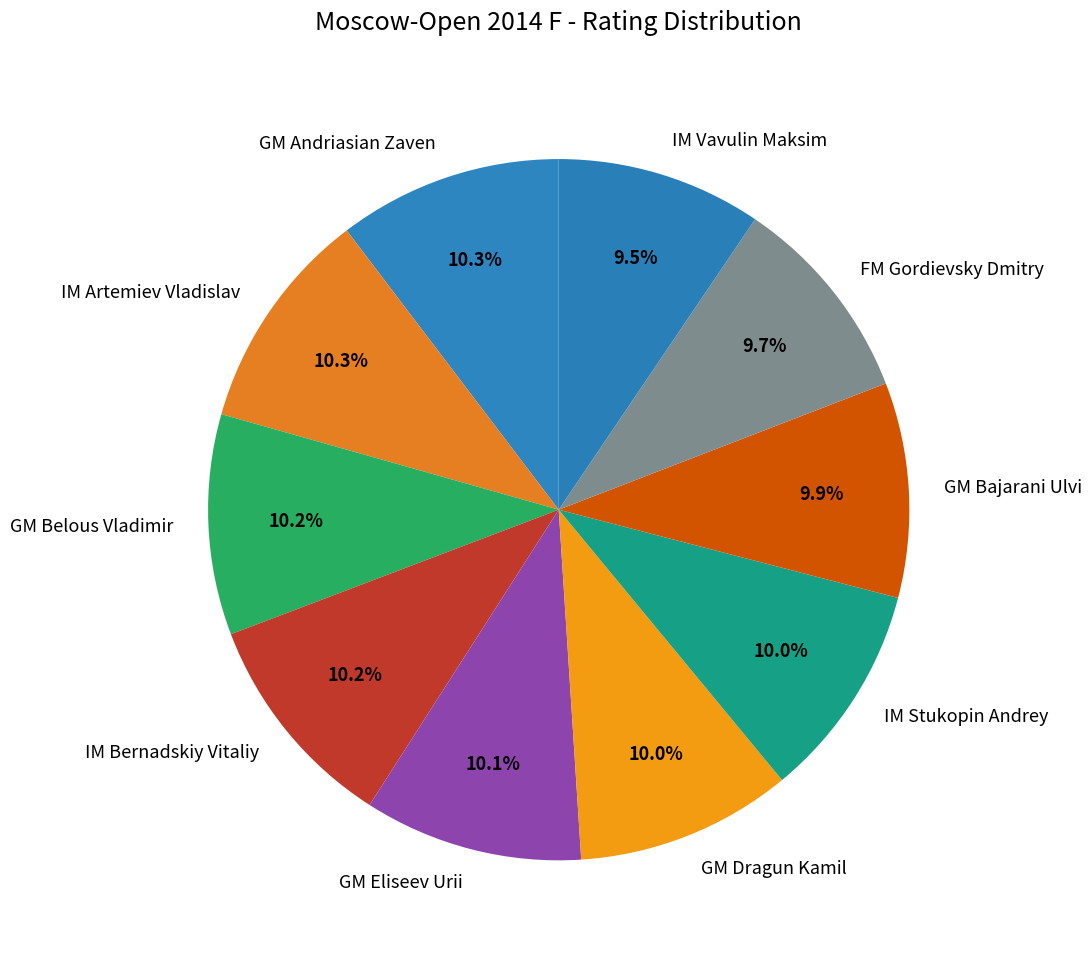

Combined, do IM Bernadskiy Vitaliy and IM Artemiev Vladislav account for over 50%?

No